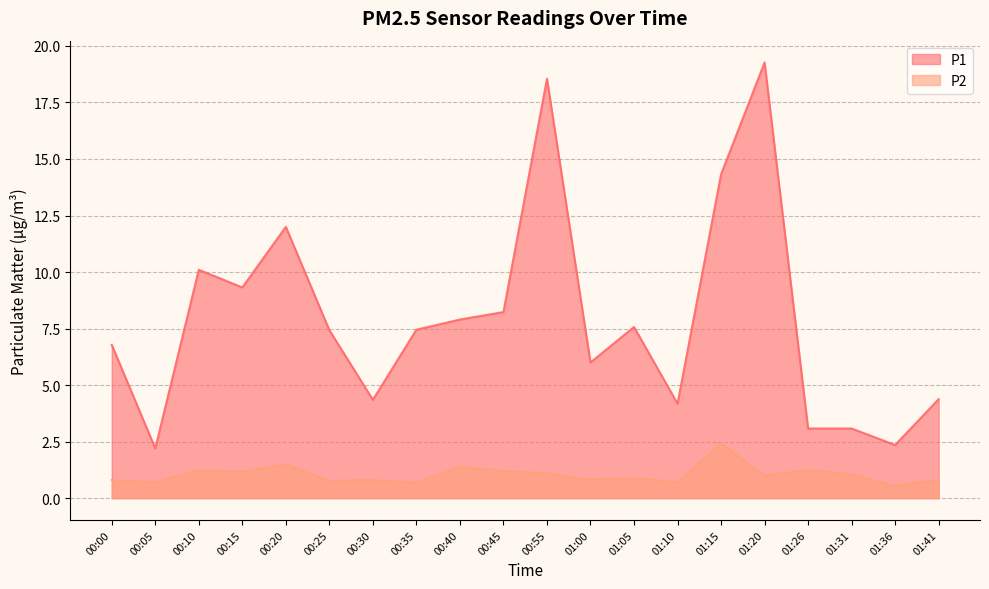

Reading left to right, what are all the values shown in this chart?

P1: 6.8	2.2	10.1	9.3	12.0	7.4	4.3	7.5	7.9	8.2	18.6	6.0	7.6	4.2	14.3	19.3	3.1	3.1	2.4	4.4
P2: 0.8	0.7	1.2	1.2	1.5	0.8	0.8	0.7	1.4	1.2	1.1	0.8	0.9	0.7	2.4	1.0	1.2	1.1	0.6	0.8